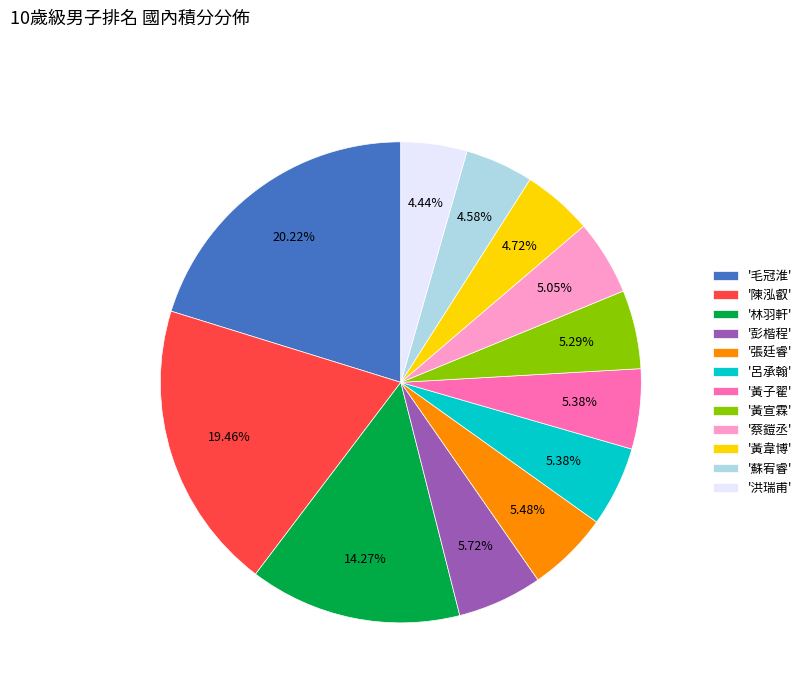

Do '黃子翟' and '林羽軒' together represent more than half of the pie?

No